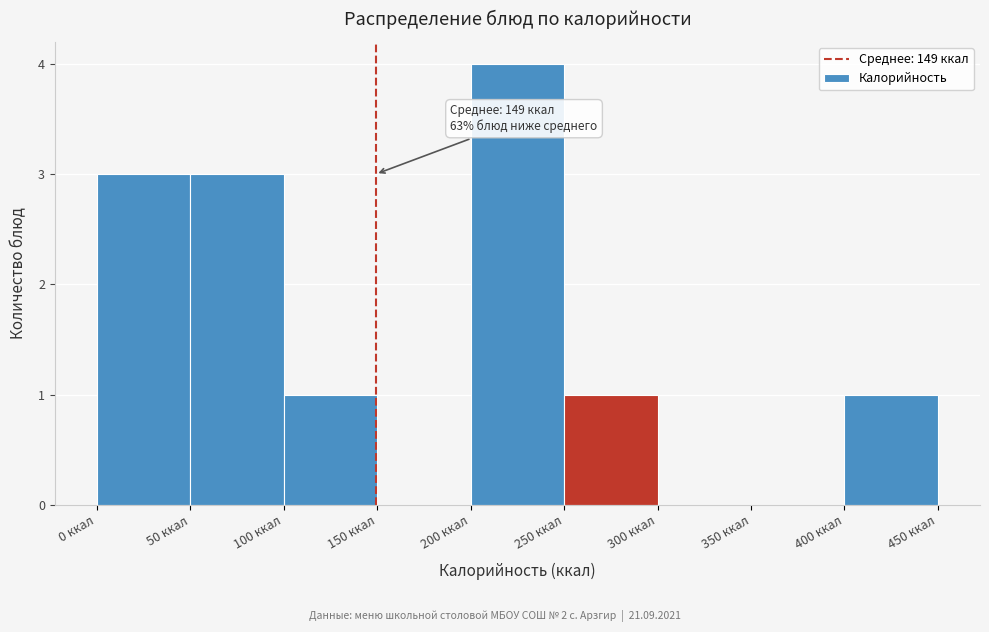

Which range on the x-axis has the tallest bar?

200 to 250